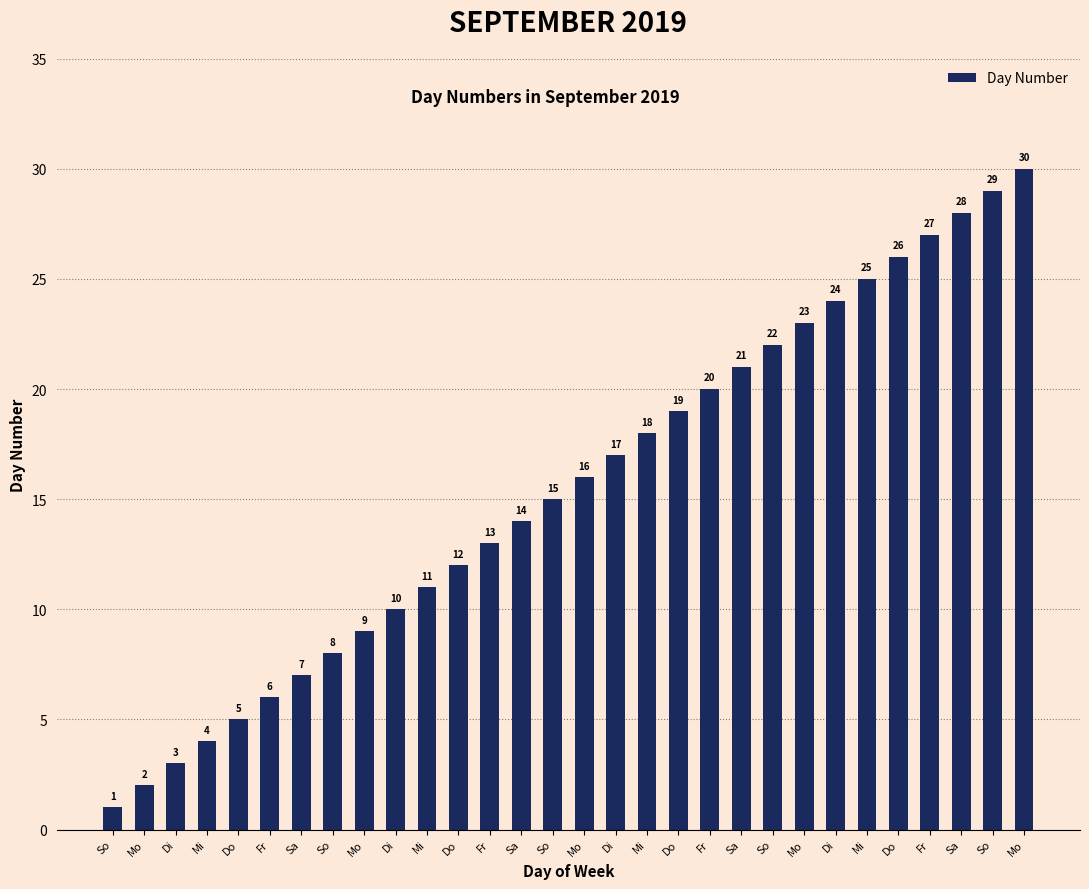

List the labels in order of value, smallest first.

So, Mo, Di, Mi, Do, Fr, Sa, So, Mo, Di, Mi, Do, Fr, Sa, So, Mo, Di, Mi, Do, Fr, Sa, So, Mo, Di, Mi, Do, Fr, Sa, So, Mo